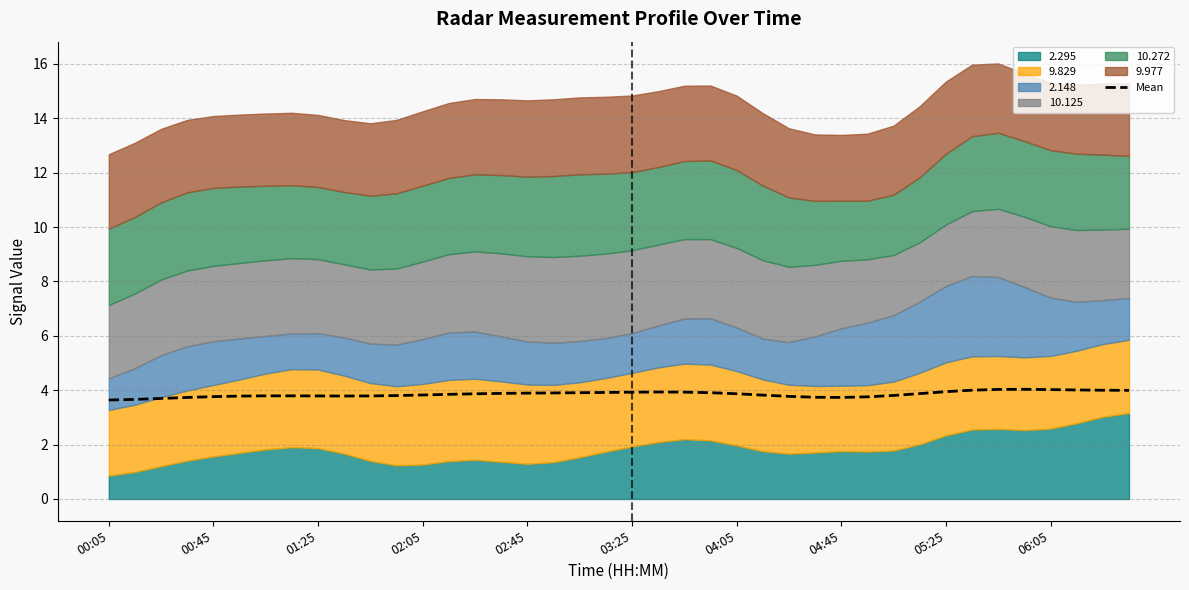

Which label corresponds to the smallest value in the chart?

00:05